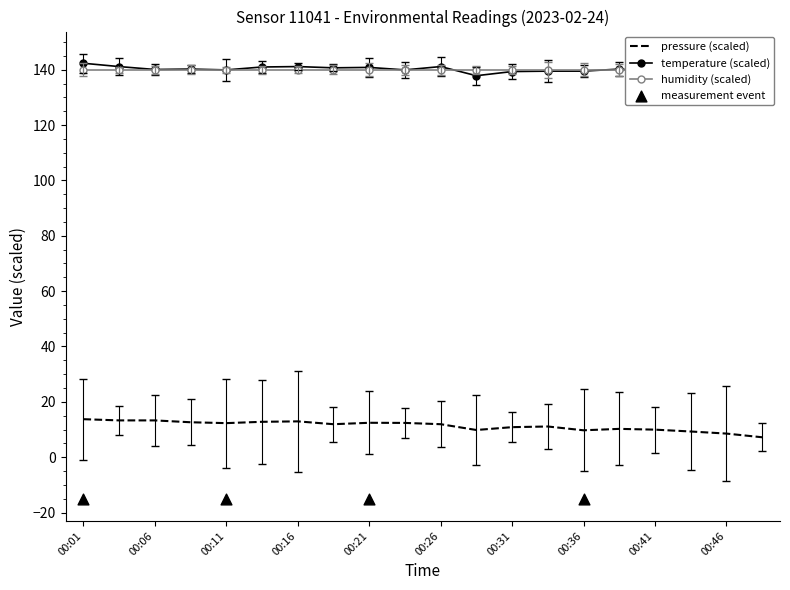

Which series reaches the maximum Y coordinate?

temperature